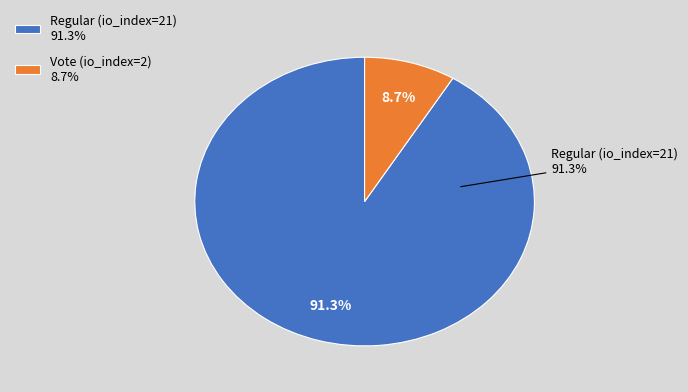

To the nearest percent, what is the difference between the largest and smallest slice percentages?

83%